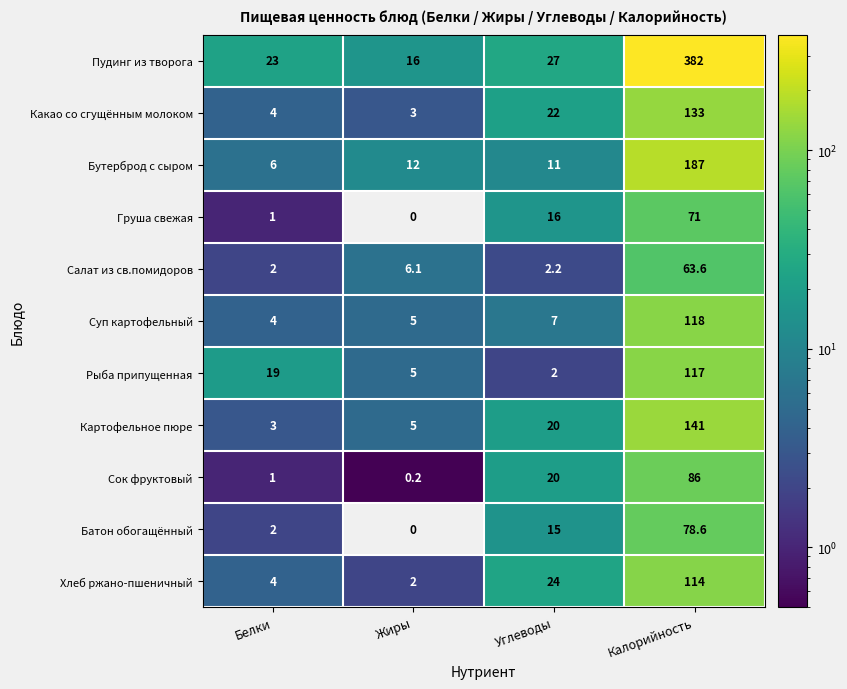

What is the difference between the Картофельное пюре values at Калорийность and Углеводы?

121.0